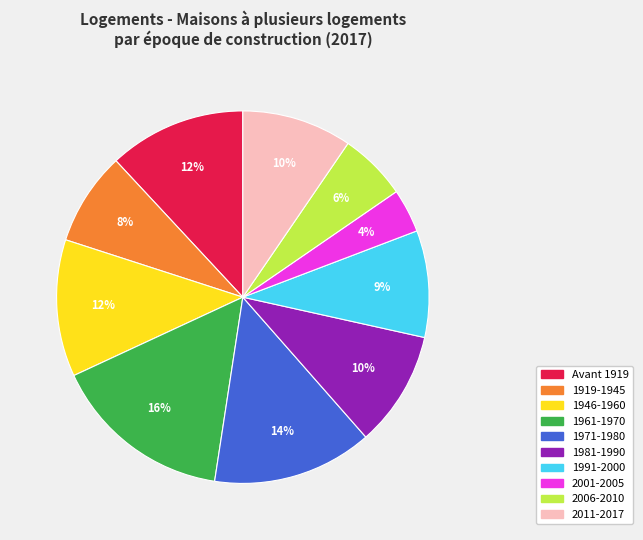

Is there a majority slice in this chart?

No